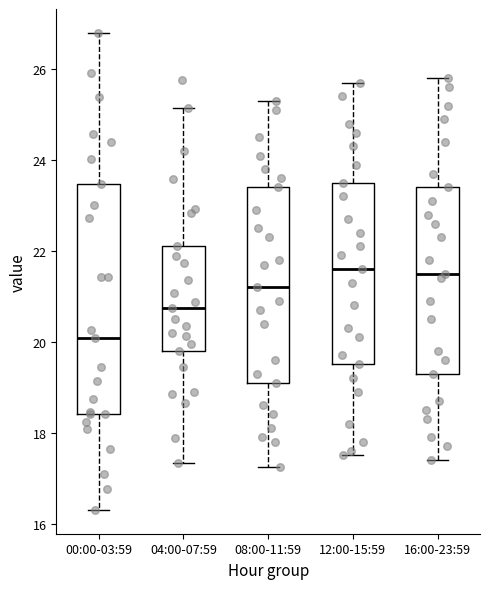

Which box is the tallest, from its lower edge to its upper edge?

00:00-03:59